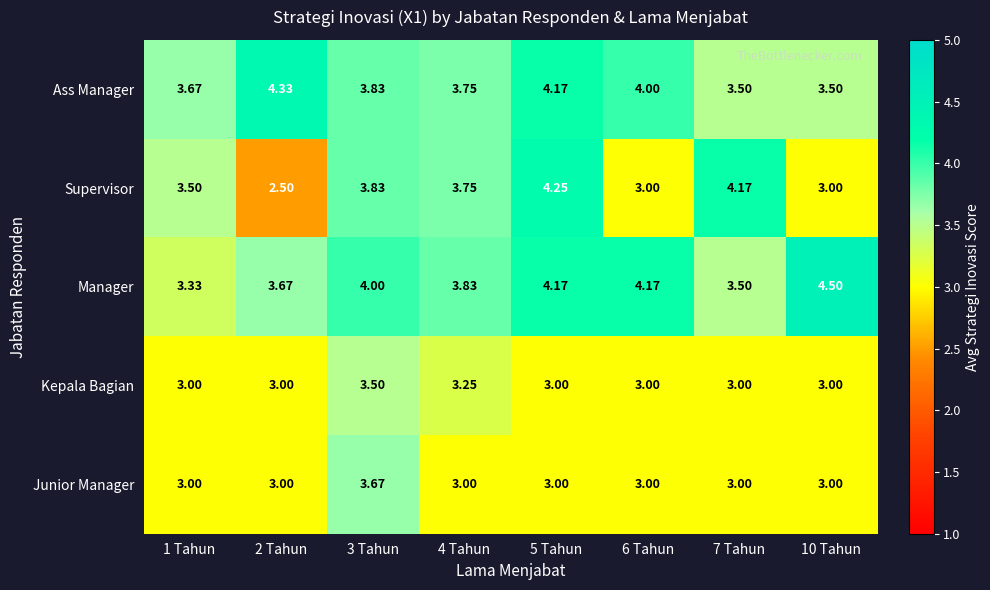

List the series in order of their peak value, lowest first.

Kepala Bagian, Junior Manager, Supervisor, Ass Manager, Manager